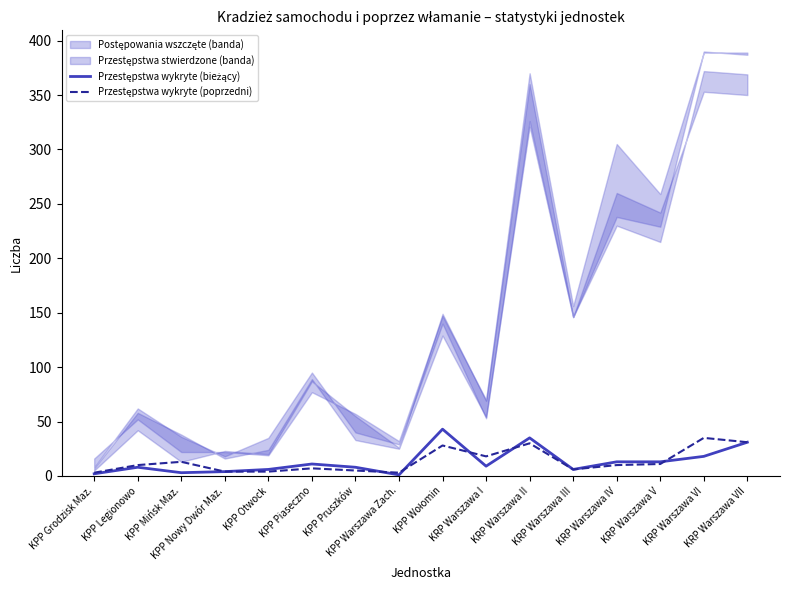

Where is Przestępstwa wykryte (bieżący) nearest to the value 22?

KRP Warszawa VI